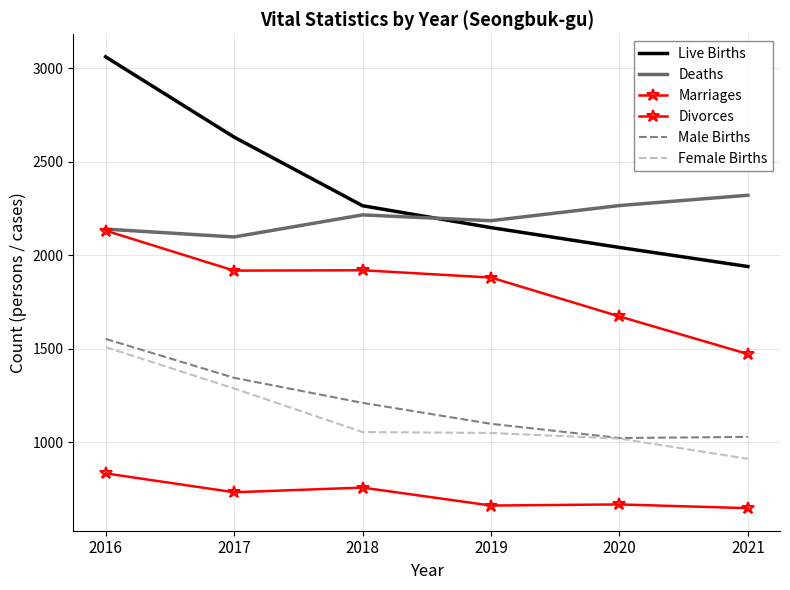

Reading left to right, transcribe all the data shown in this chart.

Live Births: 3060	2631	2264	2147	2041	1939
Deaths: 2139	2097	2215	2184	2265	2320
Marriages: 2131	1917	1919	1880	1672	1471
Divorces: 833	732	757	661	667	647
Male Births: 1552	1344	1210	1098	1022	1028
Female Births: 1508	1287	1054	1049	1019	911